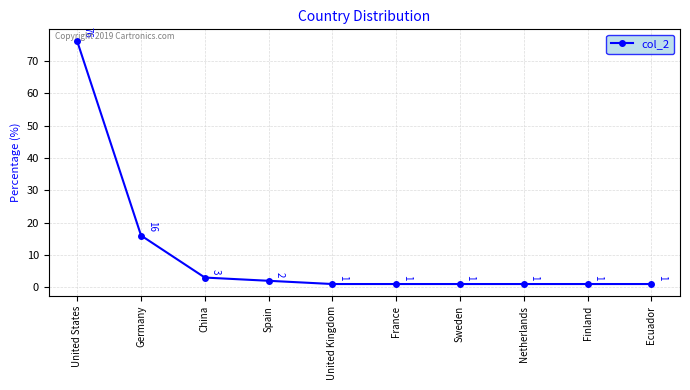

Reading right to left, transcribe all the data shown in this chart.

Ecuador=1	Finland=1	Netherlands=1	Sweden=1	France=1	United Kingdom=1	Spain=2	China=3	Germany=16	United States=76